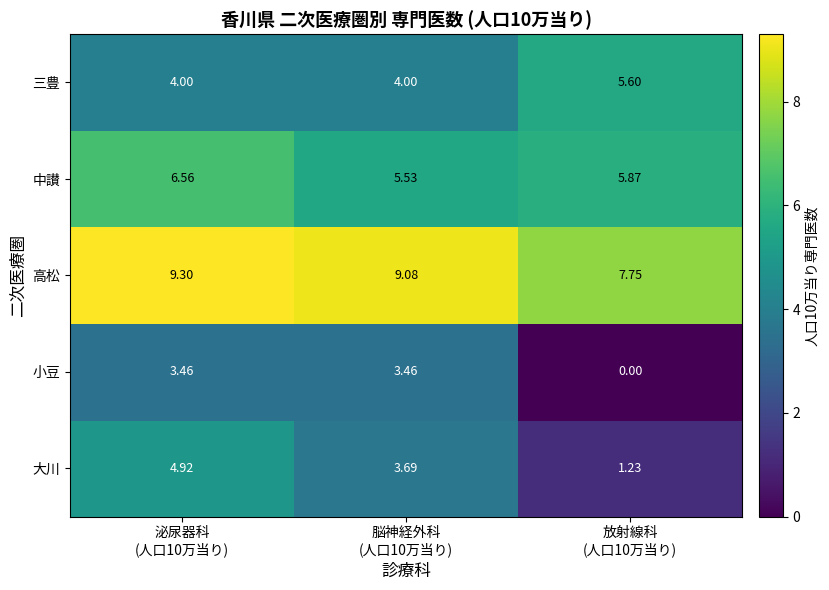

Rank the series by their average value, from lowest to highest.

小豆, 大川, 三豊, 中讃, 高松